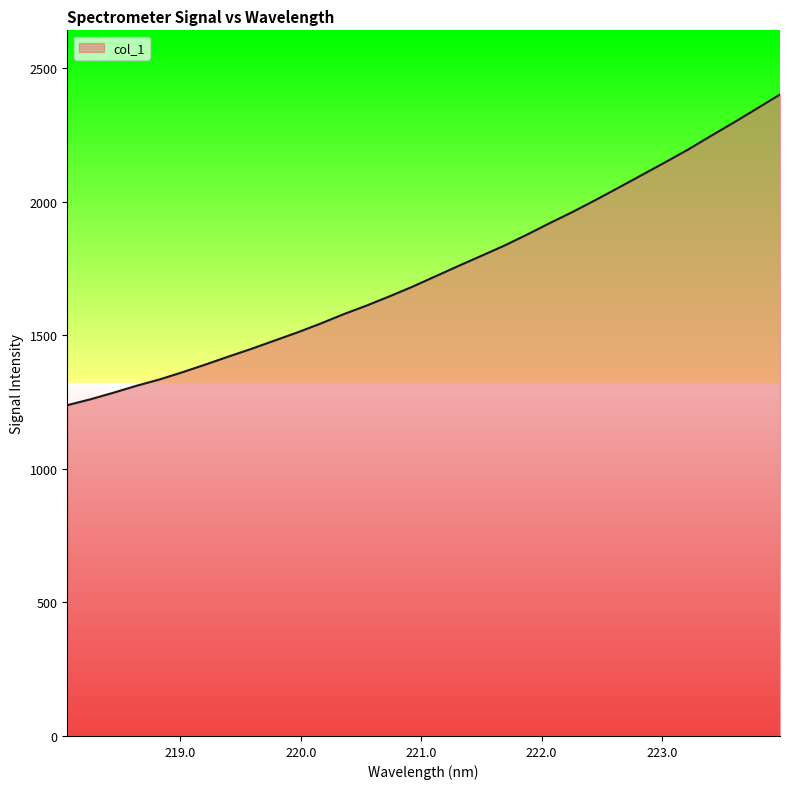

Does the chart display data point markers on the line(s)?

No